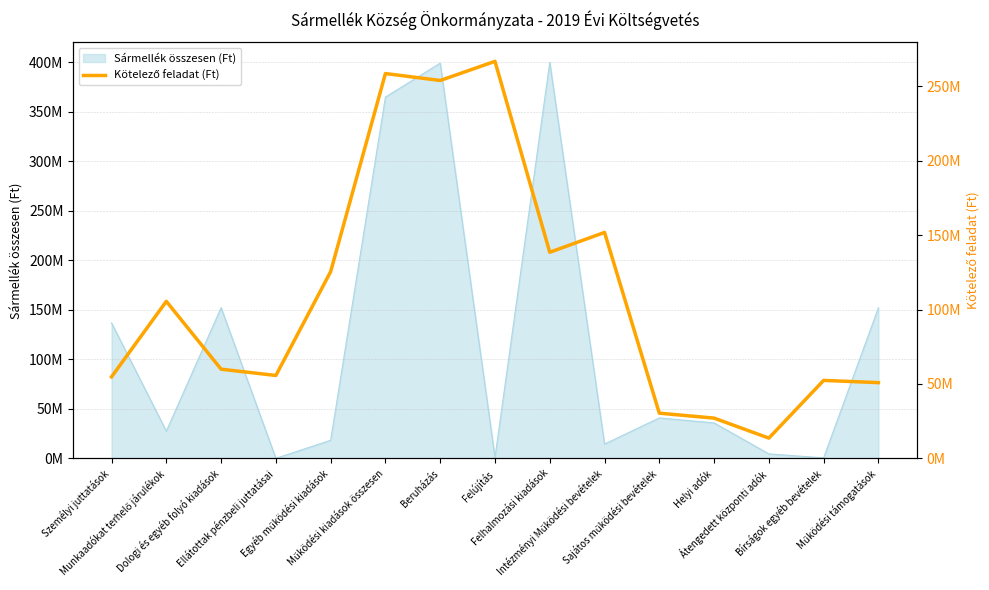

What is the smallest value displayed?

13610000.0